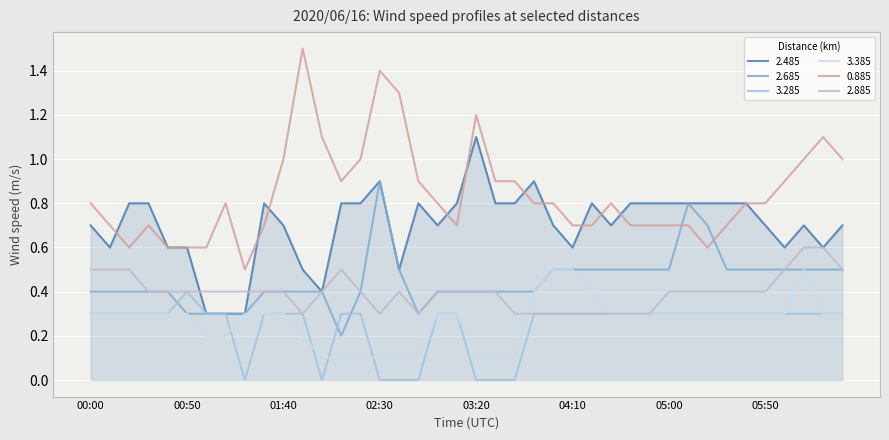

True or false: 0.885 and 2.685 intersect in this chart.

True